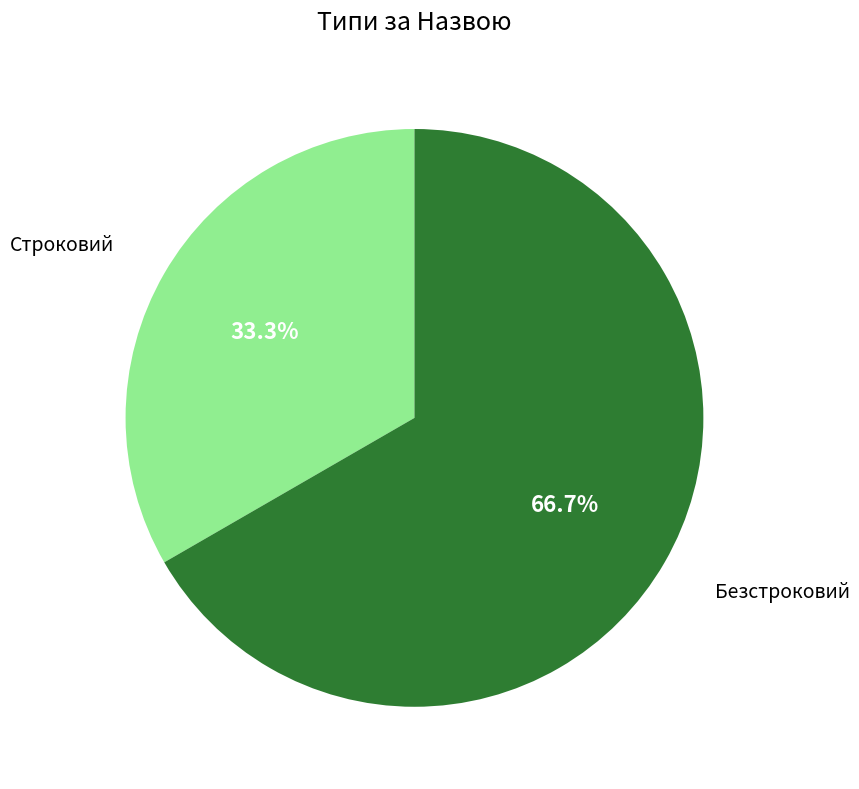

True or false: Безстроковий accounts for 61% of the total.

False